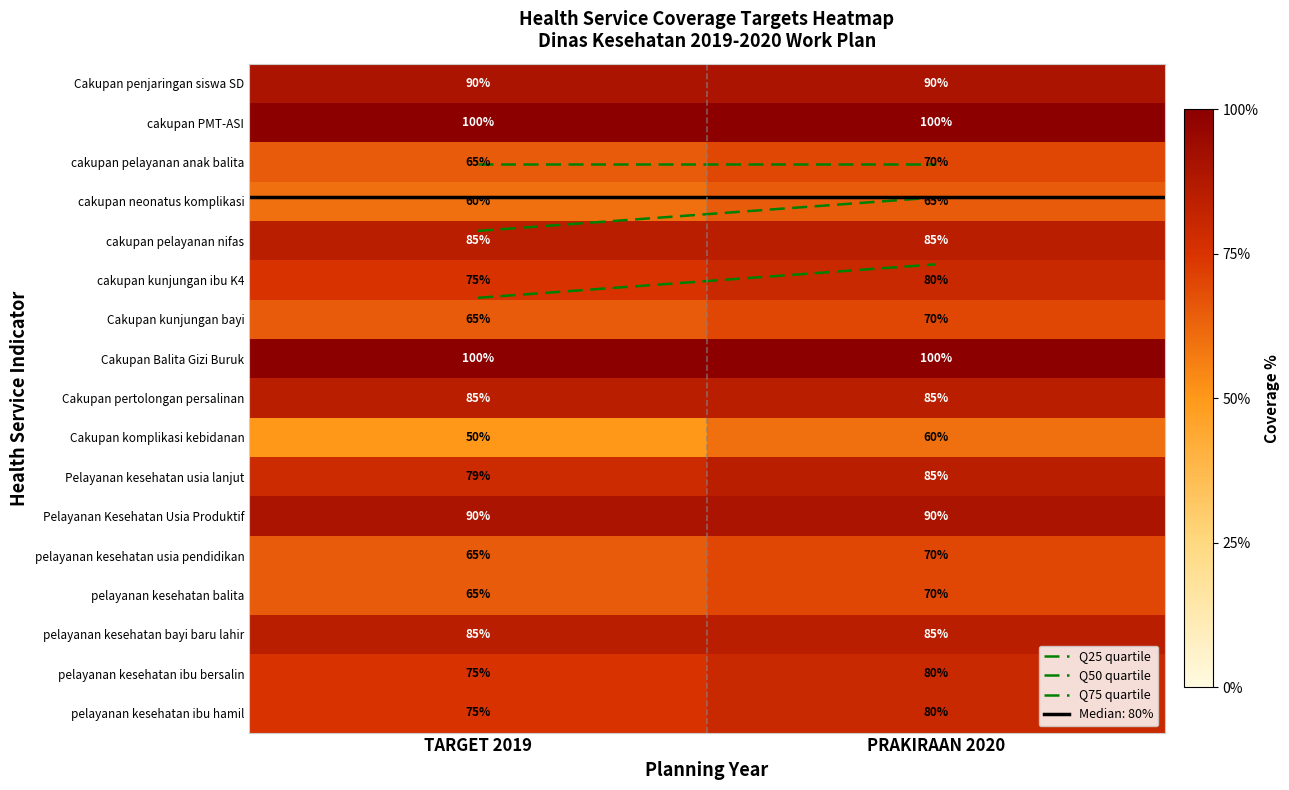

At which label does cakupan kunjungan ibu K4 reach its peak?

PRAKIRAAN 2020